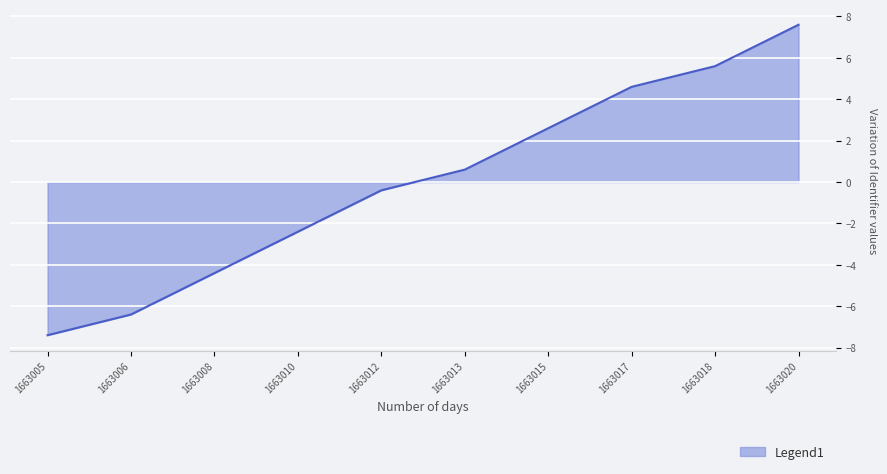

What value does the data have at 1663012?

-0.4